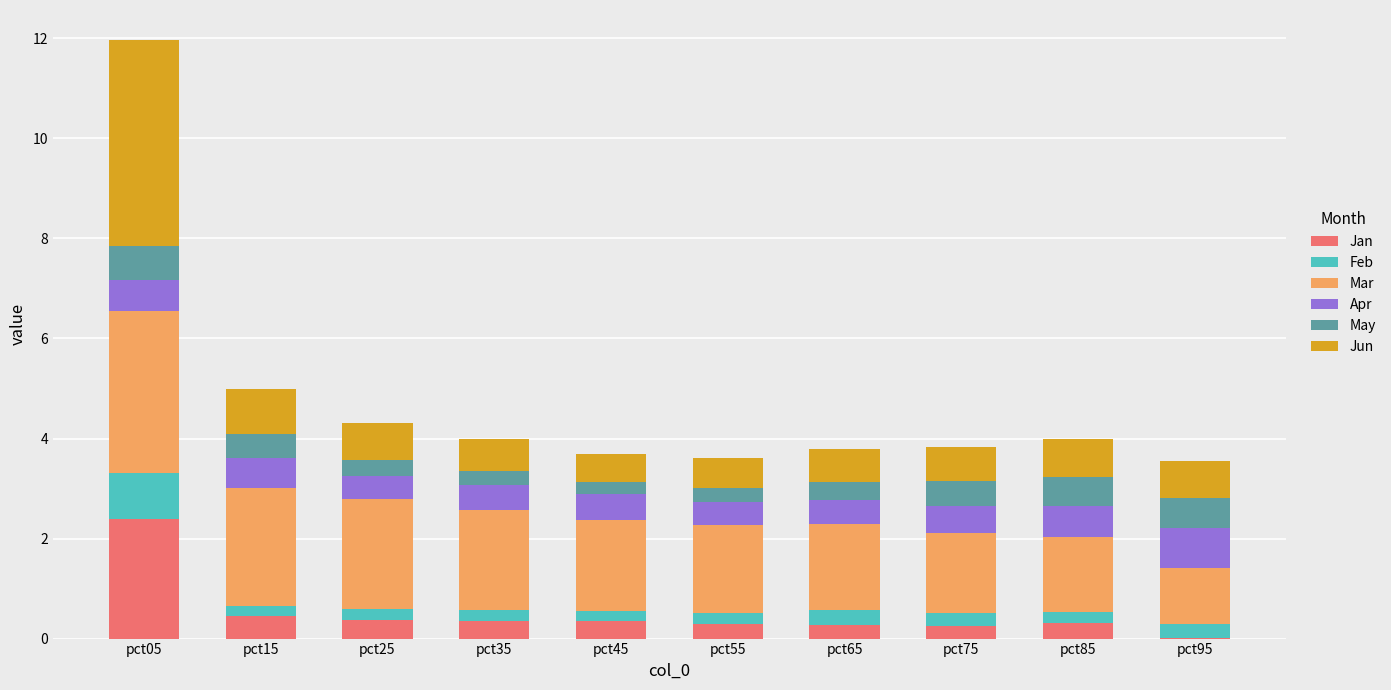

At which category is the sum across all series the highest?

pct05